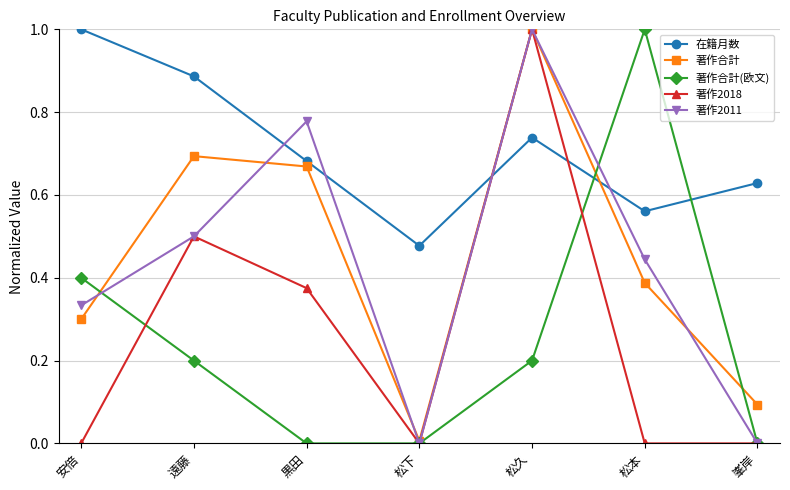

What are all the series names shown in the legend?

在籍月数, 著作合計, 著作合計(欧文), 著作2018, 著作2011